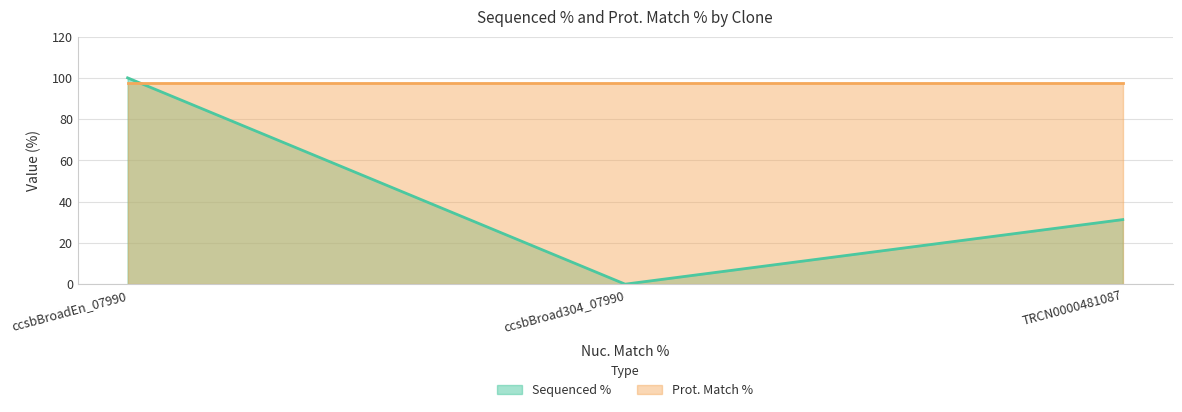

How many series are shown in this chart?

2